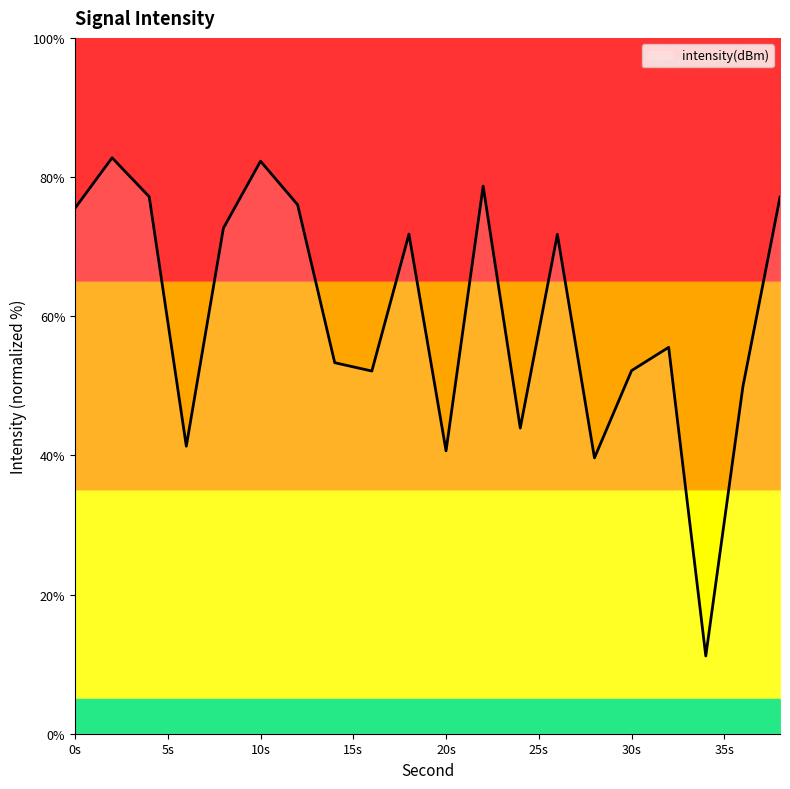

What is the difference between the maximum and minimum values?

71.6